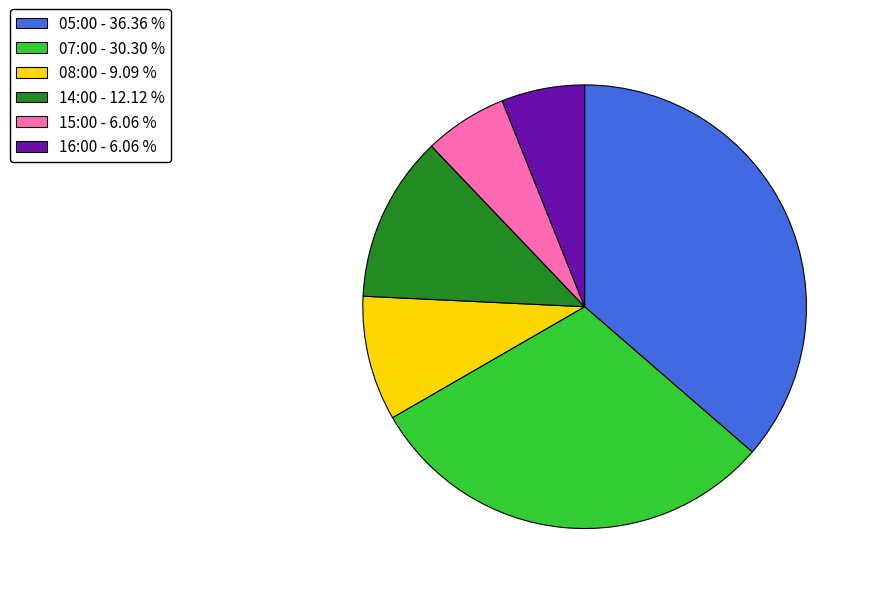

Is there a majority slice in this chart?

No